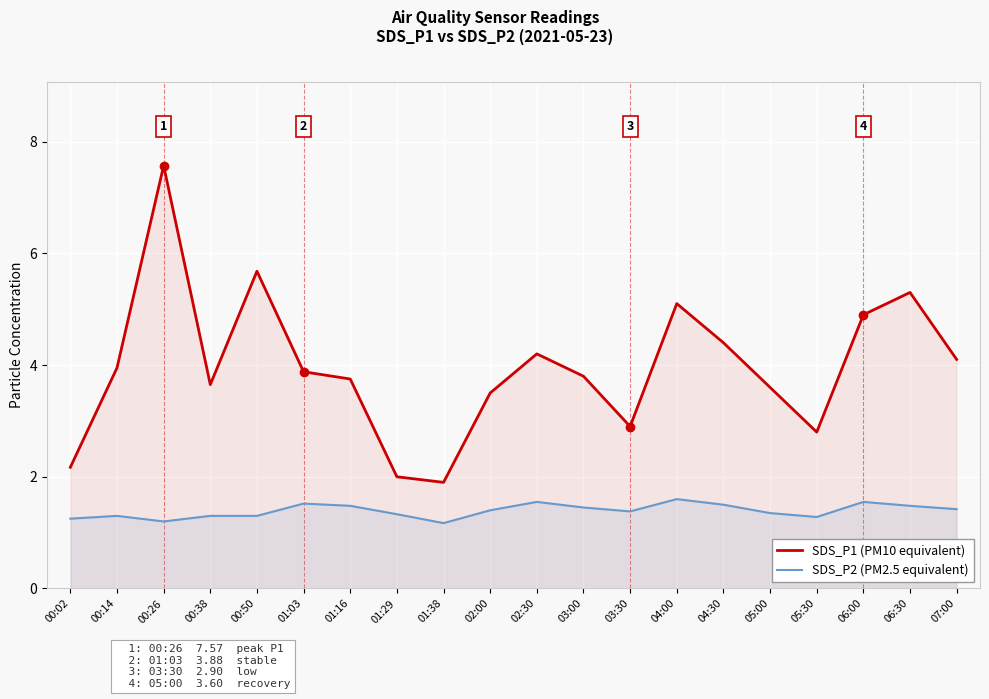

True or false: SDS_P1 (PM10 equivalent) and SDS_P2 (PM2.5 equivalent) cross at least once.

False